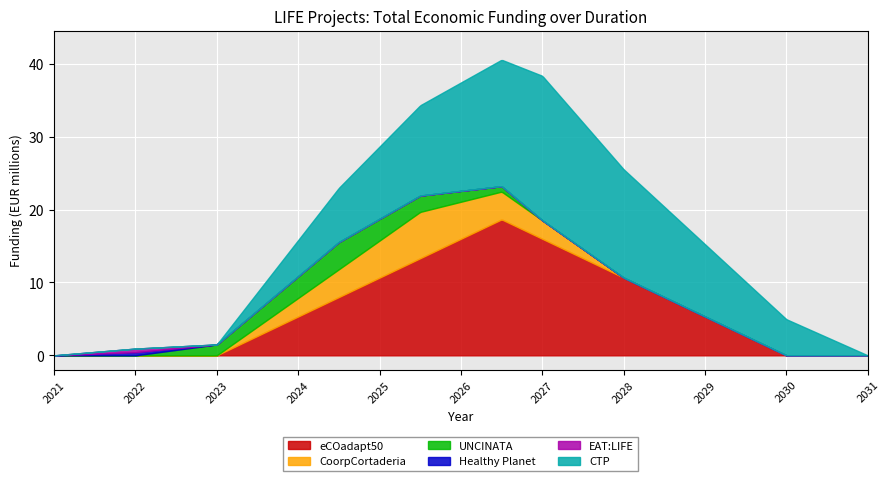

Reading right to left, transcribe all the data shown in this chart.

19829878	492868	433202	3736434	6357762	18656636